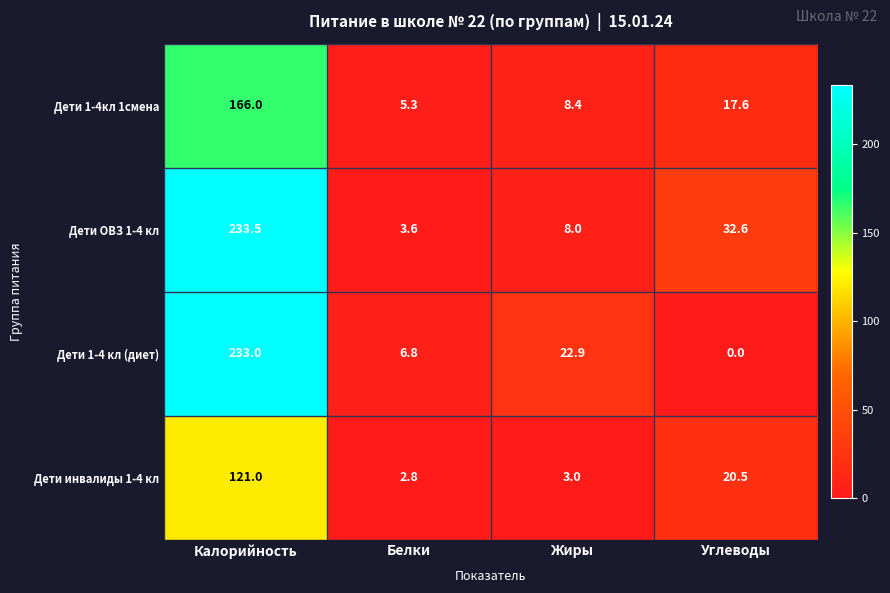

At how many categories does at least one series exceed 66?

1